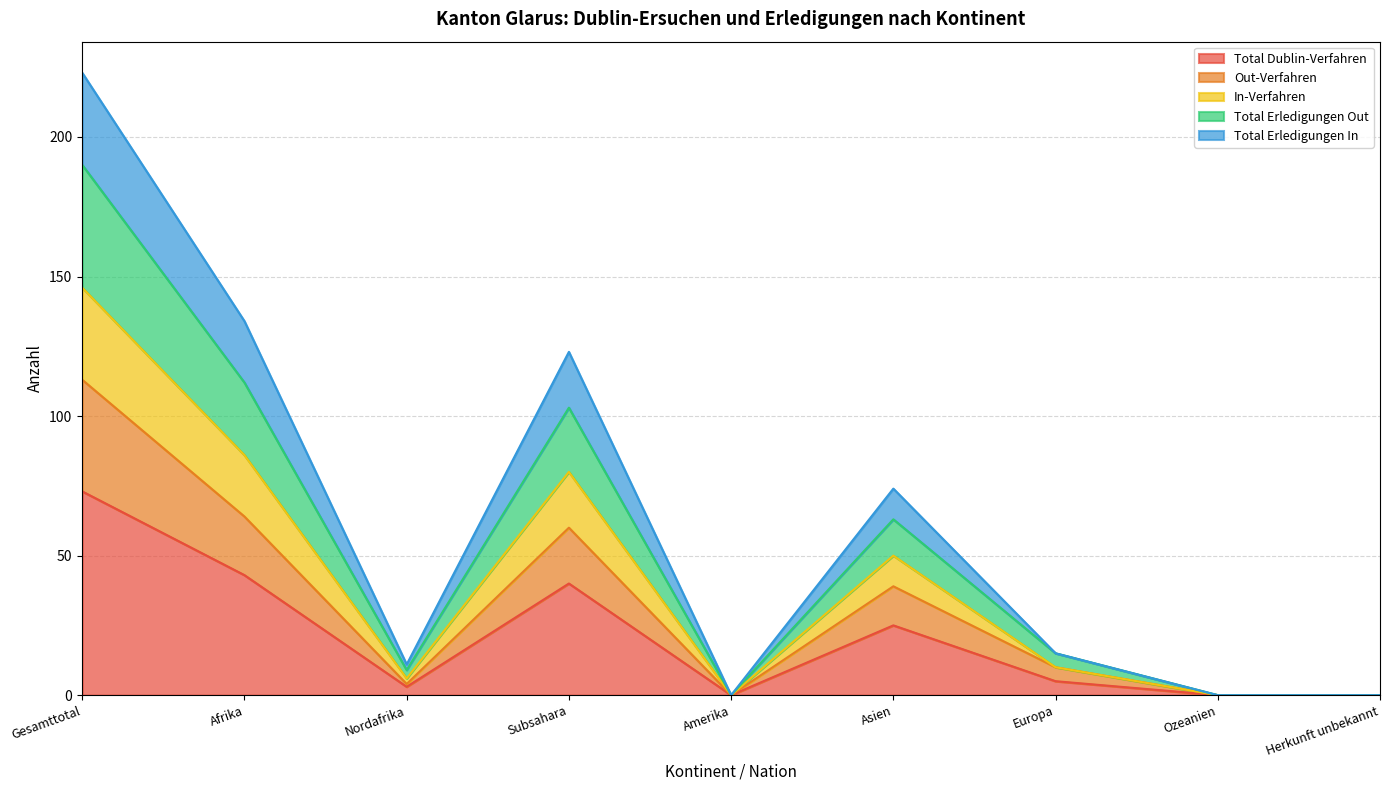

How many values in Total Erledigungen In are above zero?

6